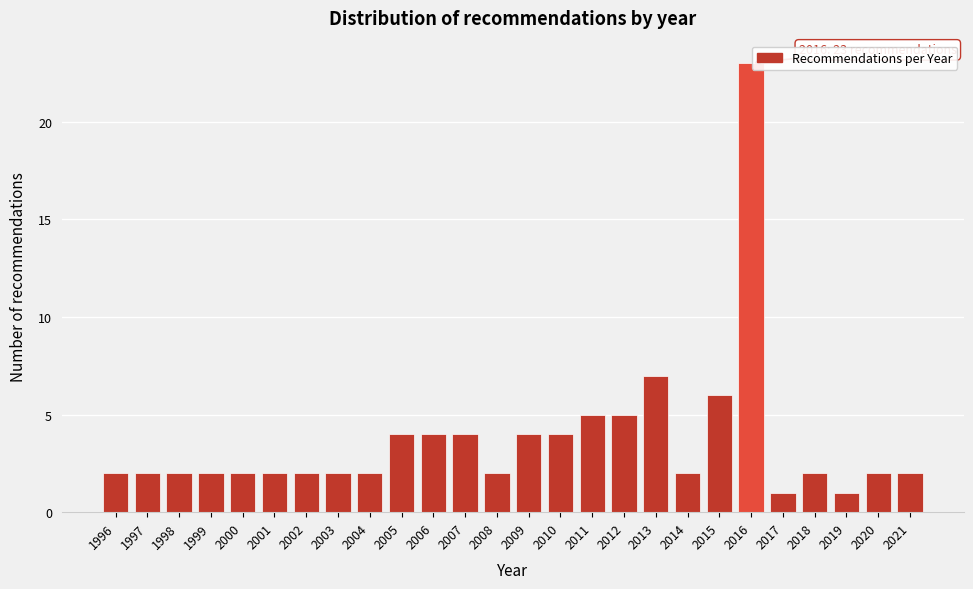

Reading left to right, what are all the values shown in this chart?

2	2	2	2	2	2	2	2	2	4	4	4	2	4	4	5	5	7	2	6	23	1	2	1	2	2